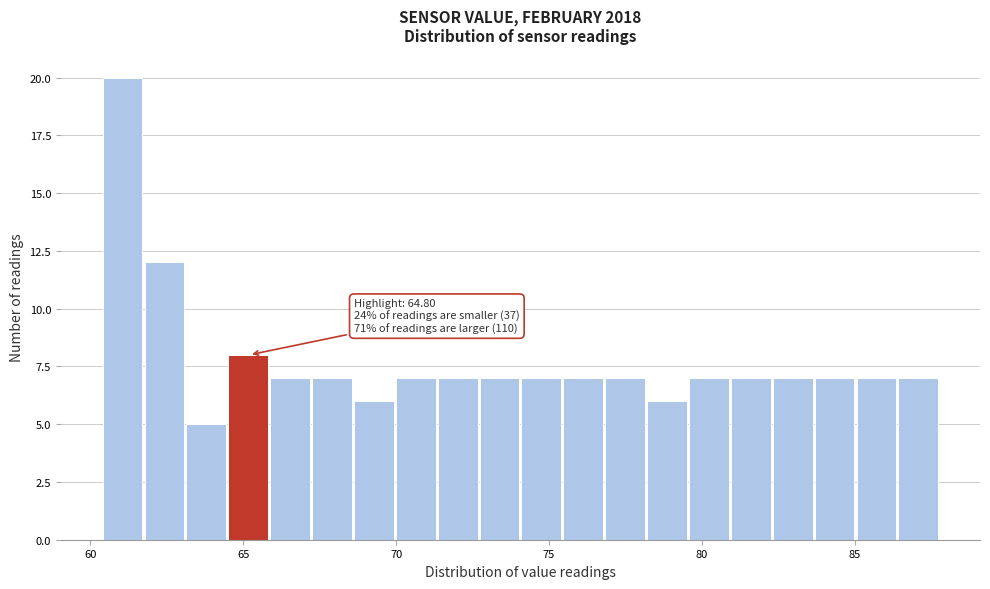

Around what value on the x-axis is the tallest bar? Give the approximate position of its centre, as read against the axis.

61.0